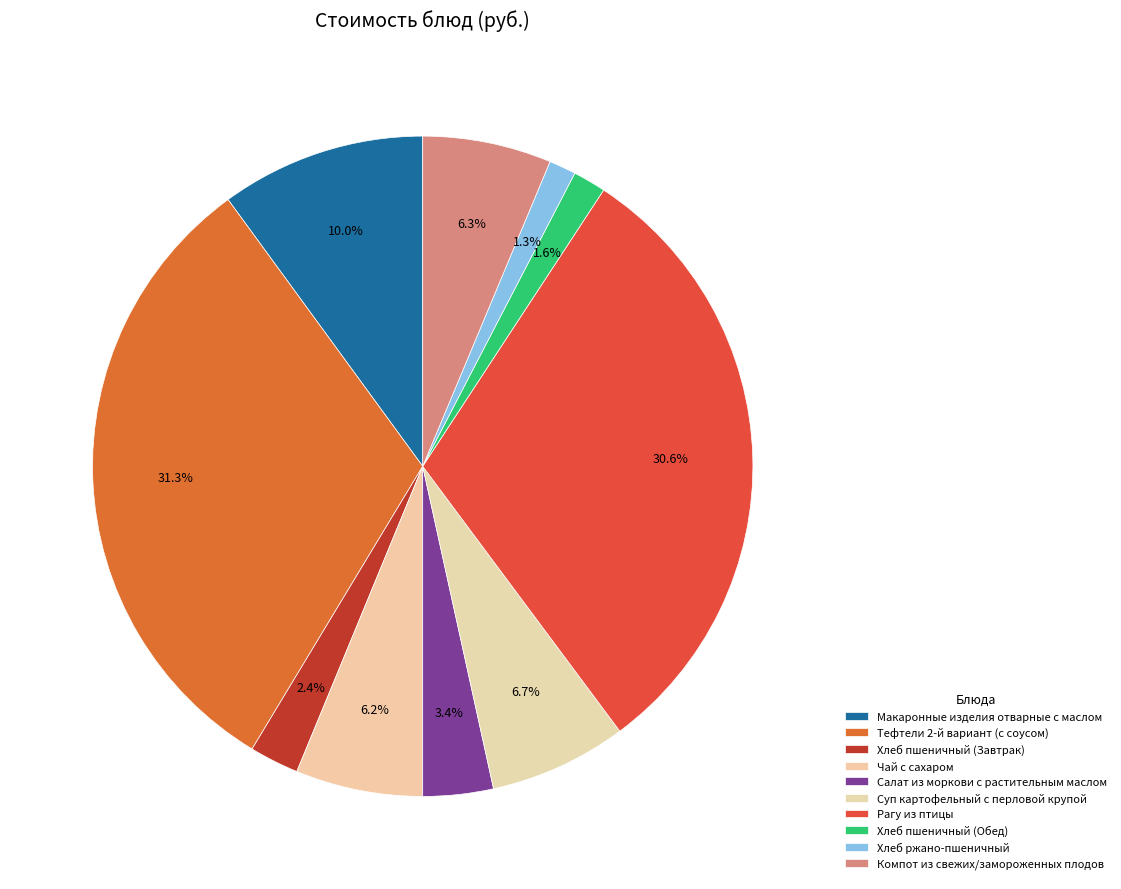

How many slices are in this pie chart?

10